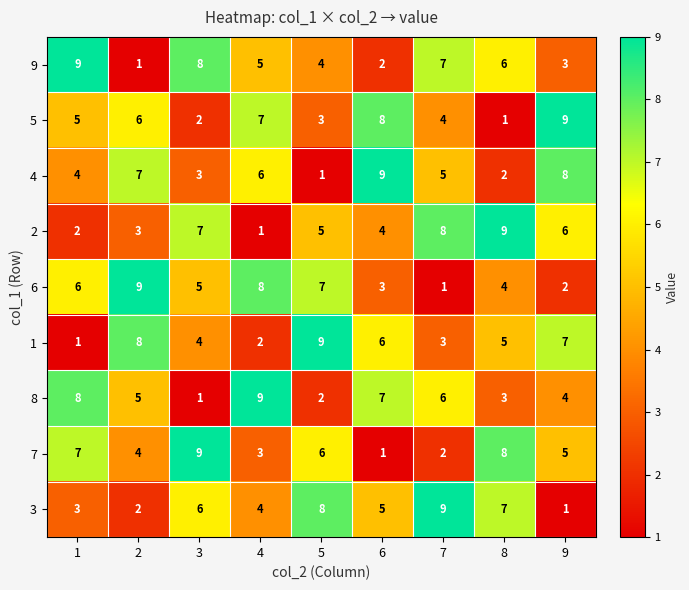

What is the difference between the highest and lowest values at 7?

8